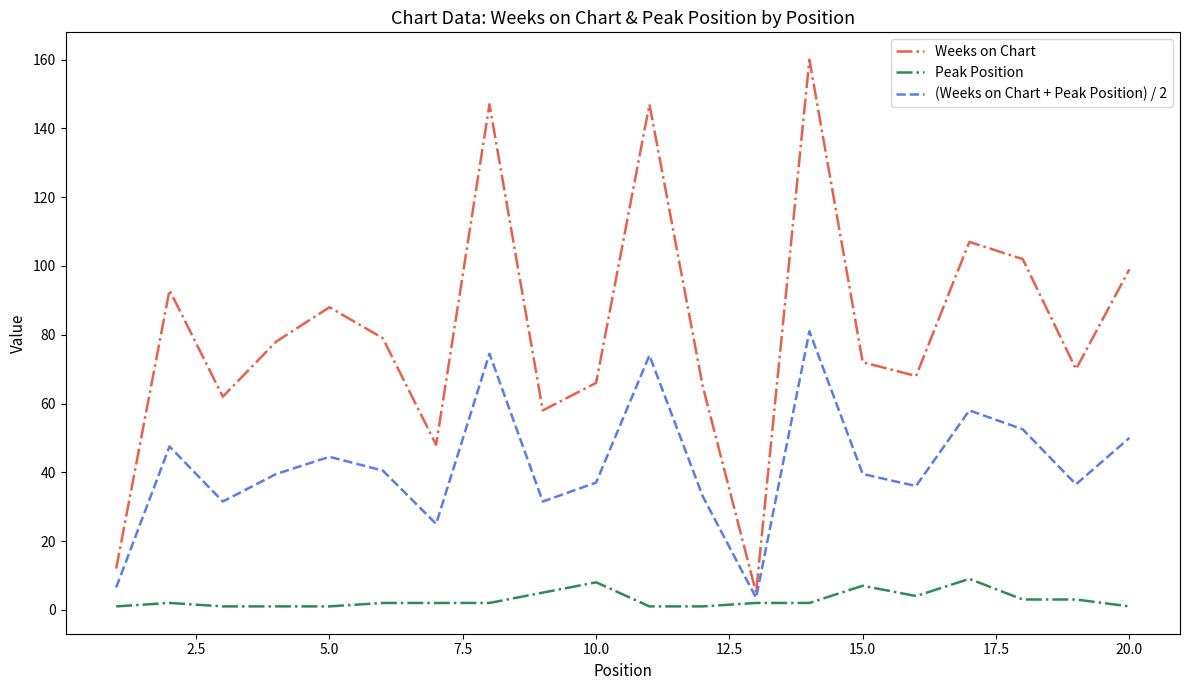

In (Weeks on Chart + Peak Position) / 2, how many points are higher than both neighbors (excluding endpoints)?

6